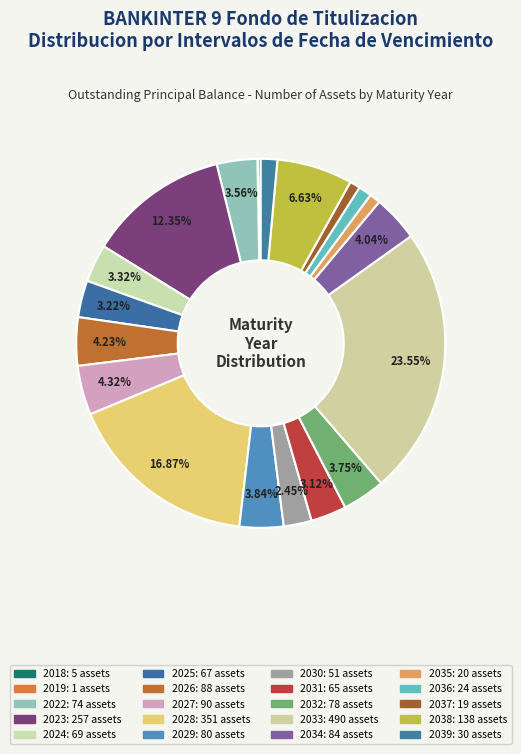

True or false: 2029 accounts for 15% of the total.

False